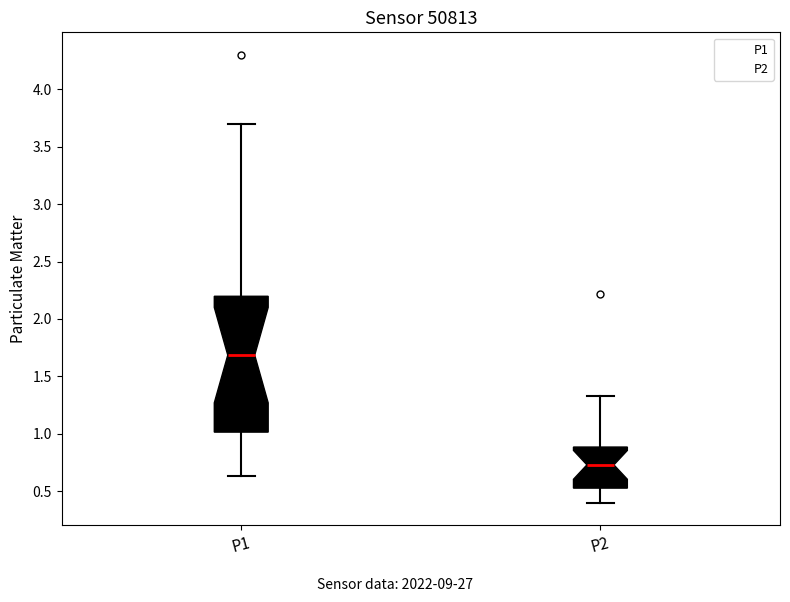

Reading left to right, transcribe this box plot: for each box, give where its median line is, the range the box spans, and where its two whiskers end, as read against the y-axis. The values are not printed on the chart, so give them approximately, as read against the axis.

P1: median 1.70, box 1.00 to 2.20, whiskers 0.65 to 3.70
P2: median 0.75, box 0.55 to 0.90, whiskers 0.40 to 1.35